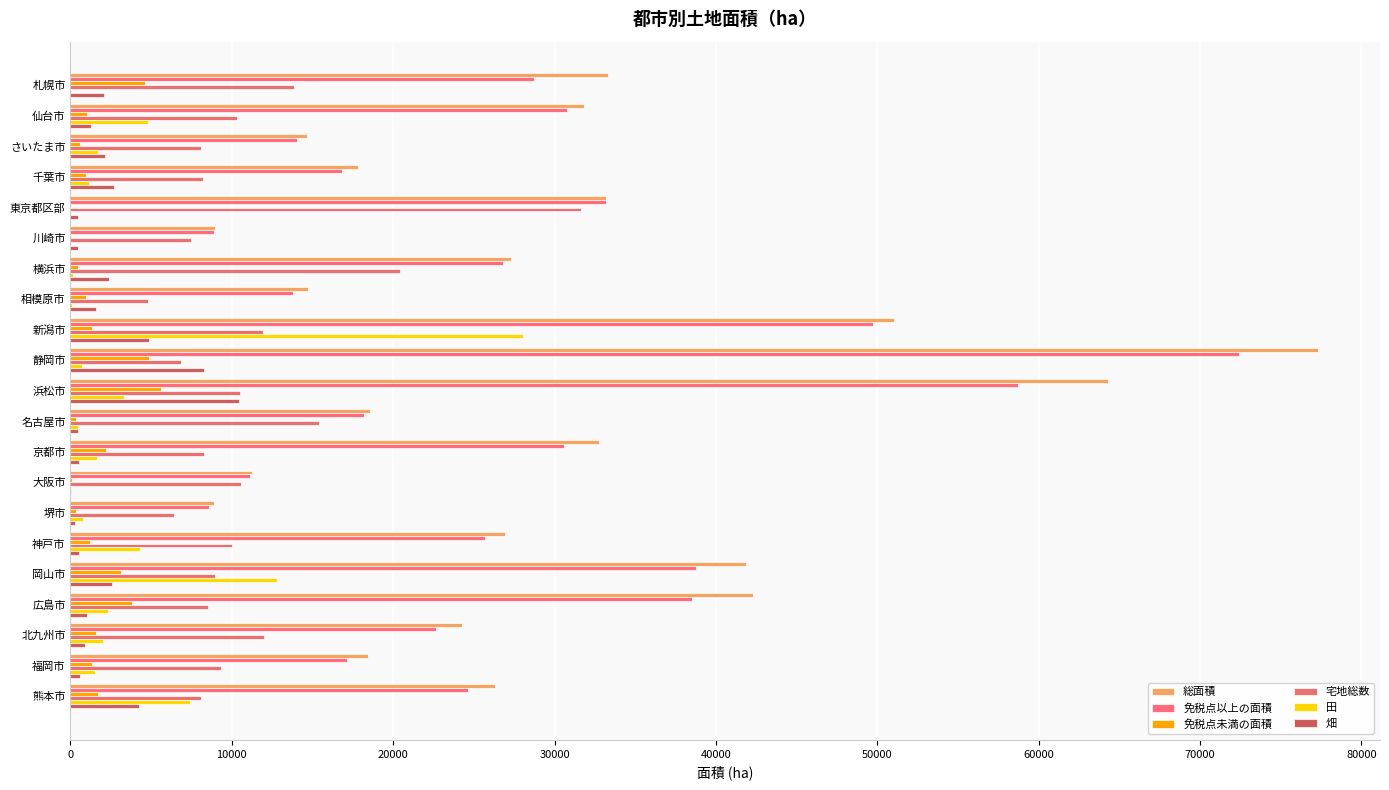

What position from the right is 福岡市?

2